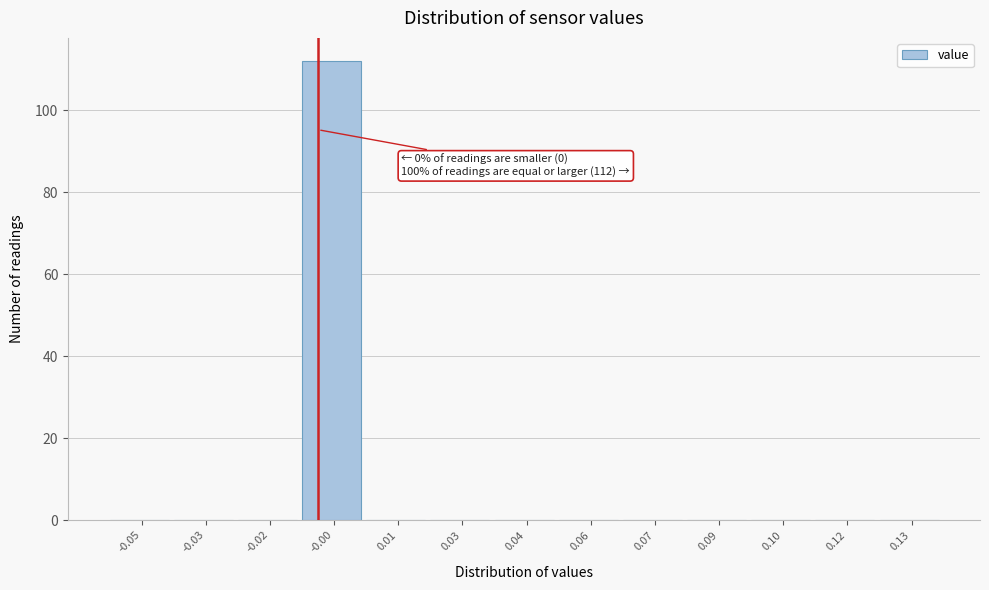

Reading left to right, transcribe all the data shown in this chart.

-0.05=0	-0.03=0	-0.02=0	-0.00=112	0.01=0	0.03=0	0.04=0	0.06=0	0.07=0	0.09=0	0.10=0	0.12=0	0.13=0